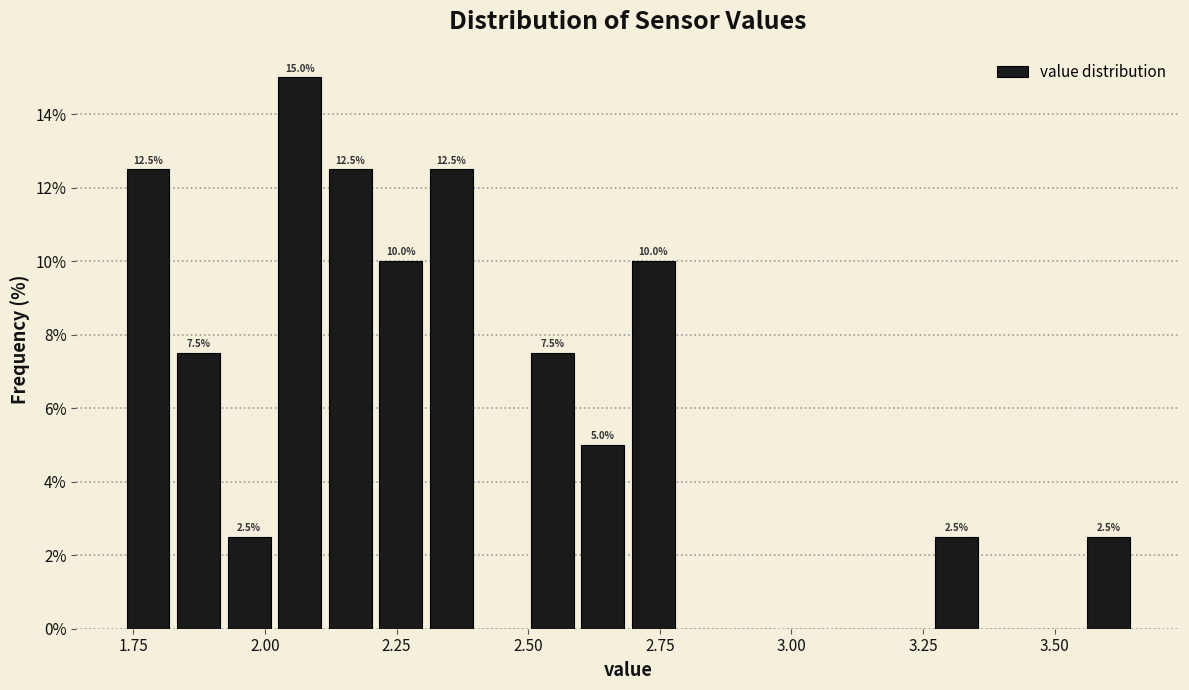

Around what value on the x-axis is the tallest bar? Give the approximate position of its centre, as read against the axis.

2.05